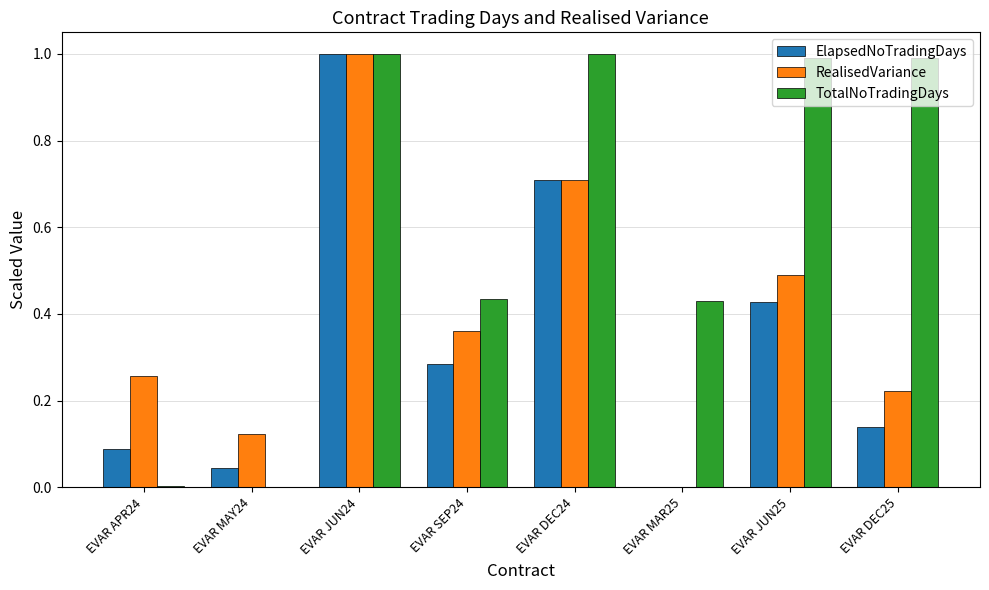

How many distinct data groups are displayed?

3